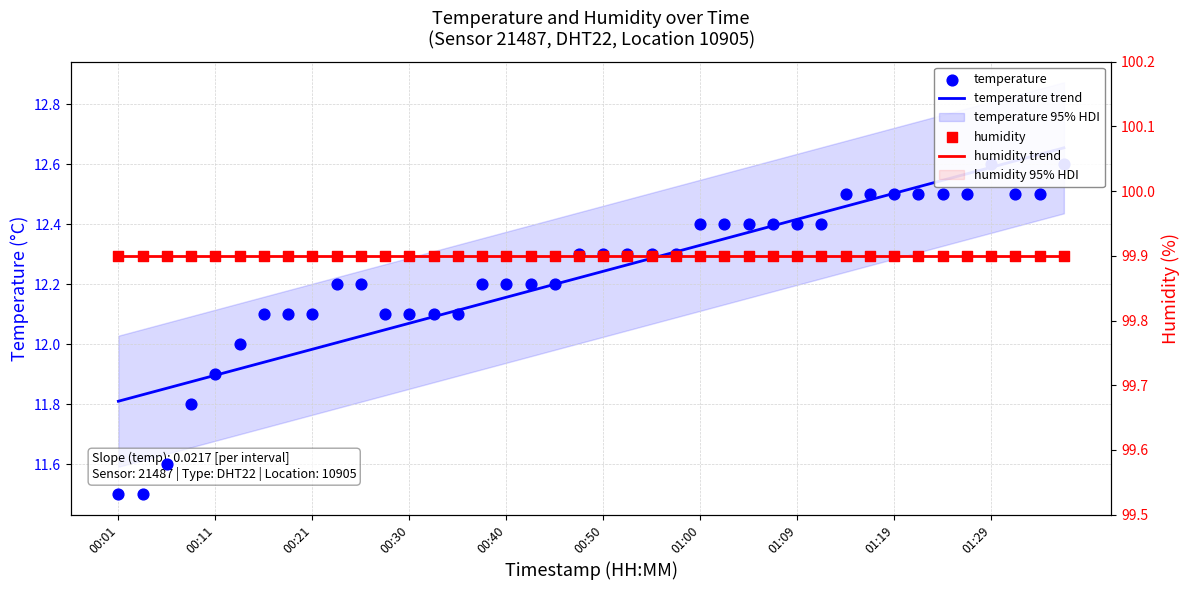

At which category is the sum across all series the highest?

39